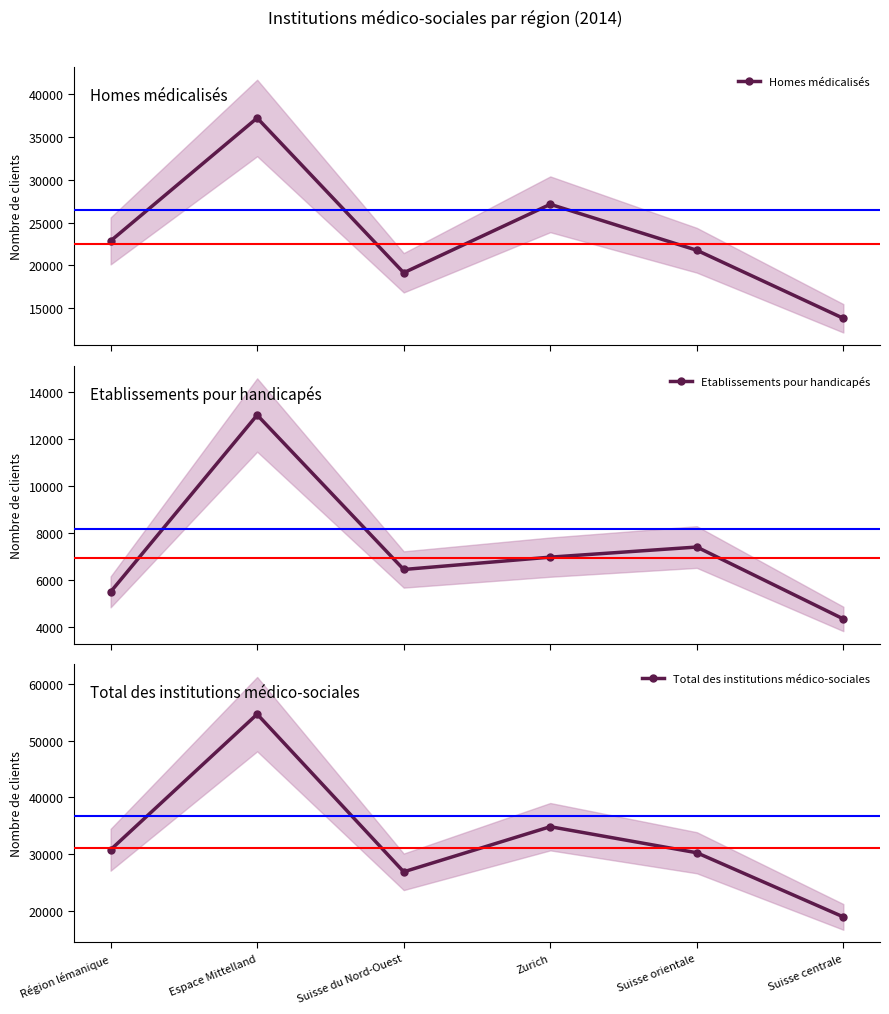

True or false: Total des institutions médico-sociales has more than 0 points higher than both neighbors.

True